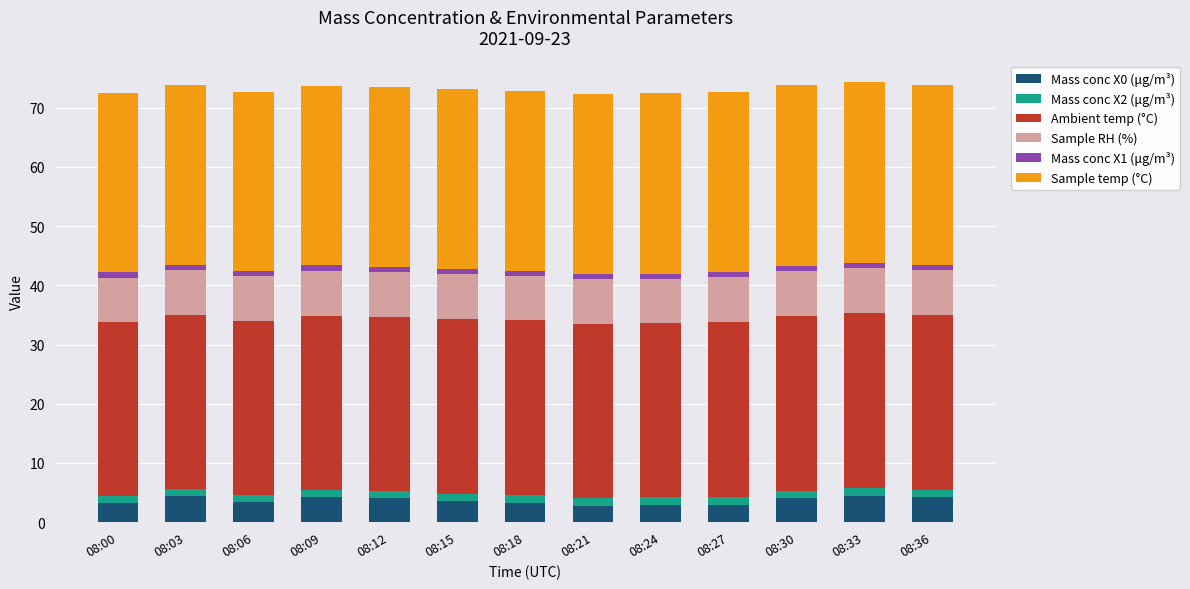

What is the lowest value of the Mass conc X0 (μg/m³) series?

2.8